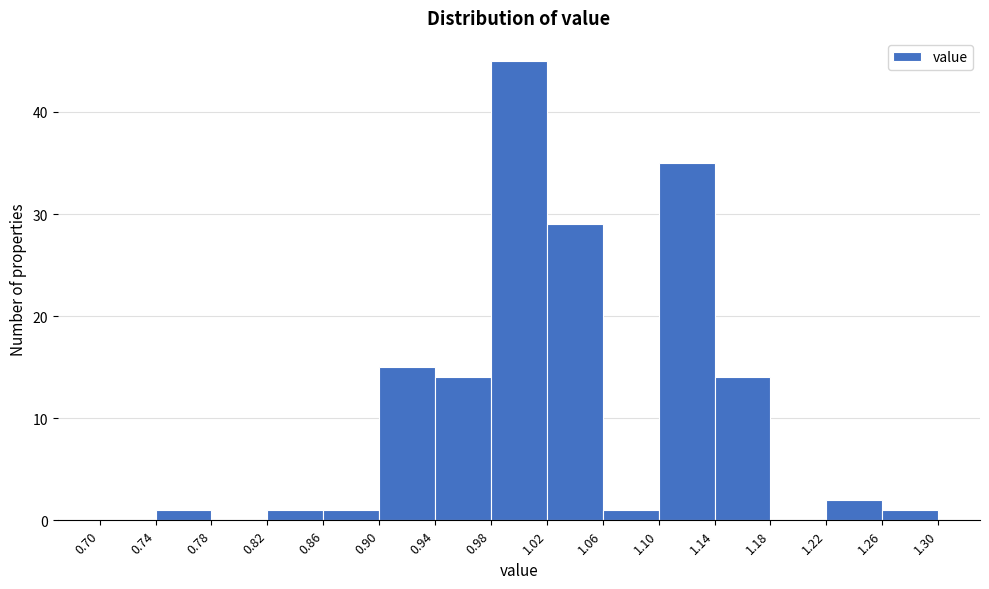

Reading left to right, list every bar in this chart as the range it spans on the x-axis followed by its height. The values are not printed on the chart, so give them approximately, as read against the axis.

0.70 to 0.74: 0
0.74 to 0.78: 1
0.78 to 0.82: 0
0.82 to 0.86: 1
0.86 to 0.90: 1
0.90 to 0.94: 15
0.94 to 0.98: 14
0.98 to 1.02: 45
1.02 to 1.06: 29
1.06 to 1.10: 1
1.10 to 1.14: 35
1.14 to 1.18: 14
1.18 to 1.22: 0
1.22 to 1.26: 2
1.26 to 1.30: 1